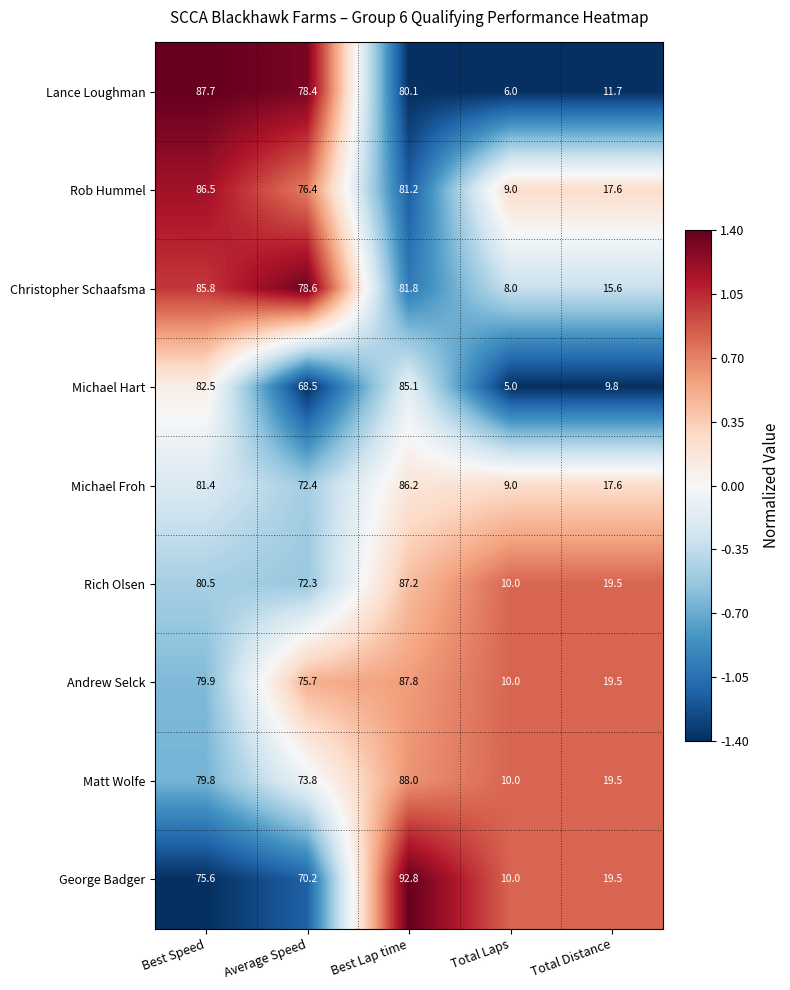

List the labels in order of Rich Olsen value, smallest first.

Total Laps, Total Distance, Average Speed, Best Speed, Best Lap time